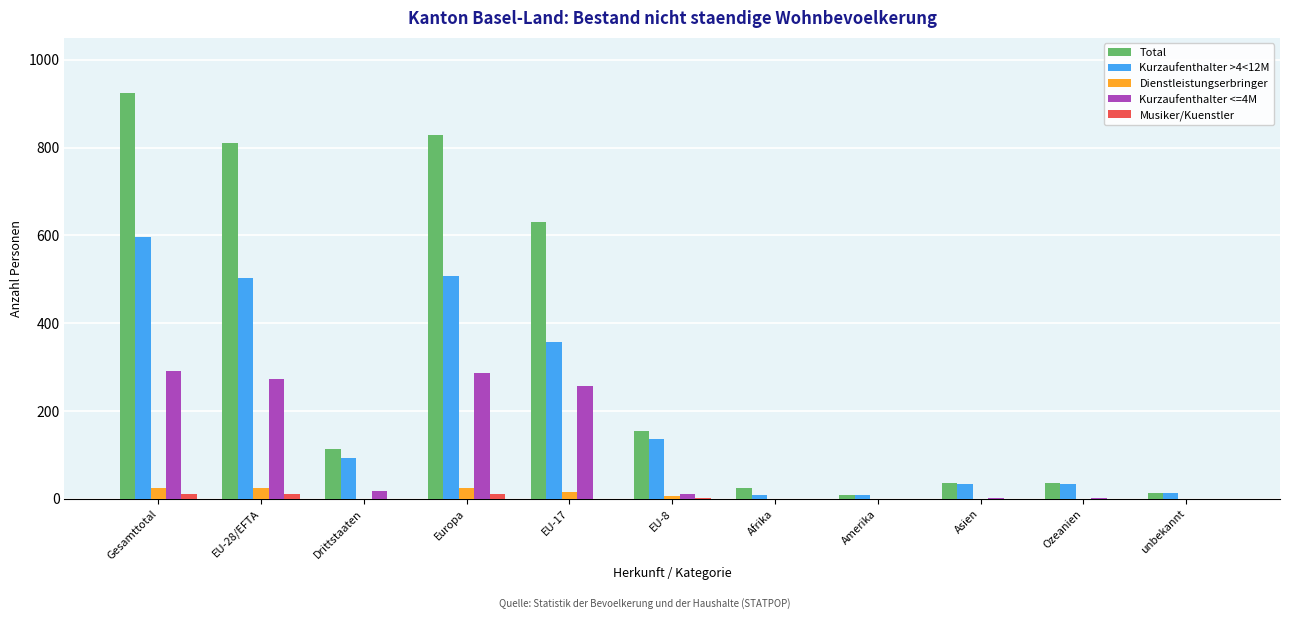

Are the bars horizontal?

No